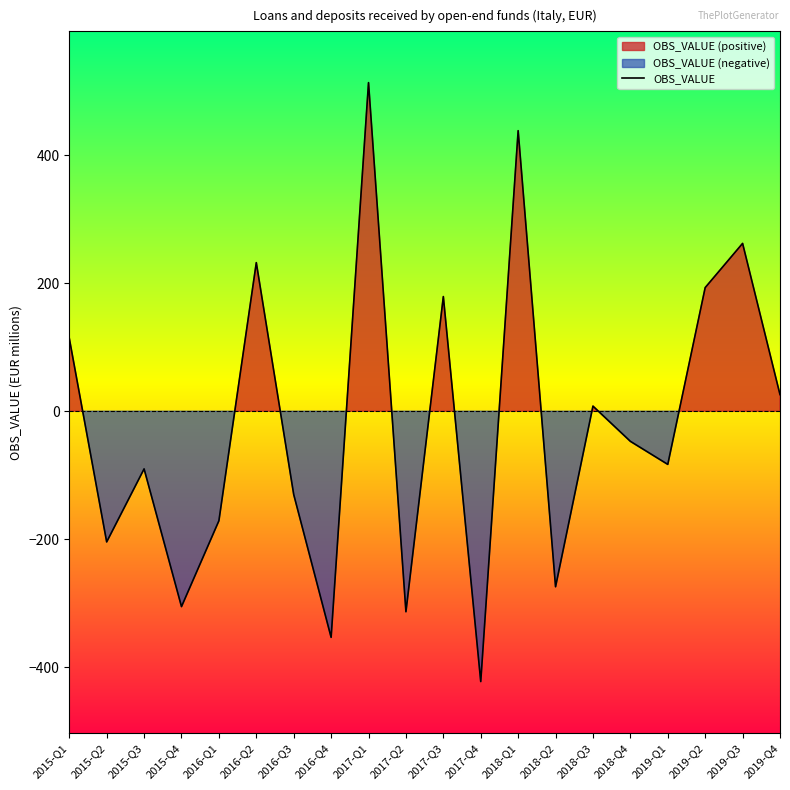

The value of OBS_VALUE at 2015-Q3 is -147. True or false?

False